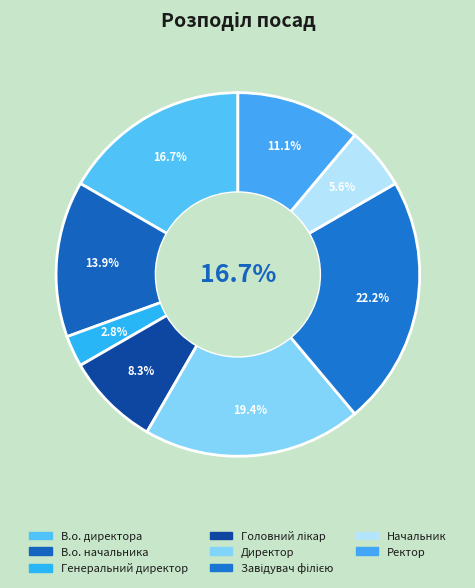

Is the sum of Директор and Начальник greater than half?

No